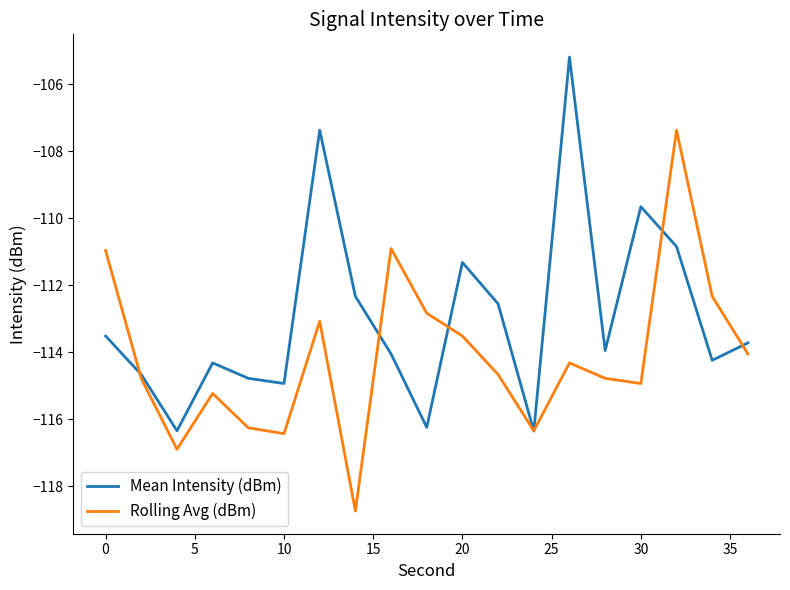

Which series has the largest total across all categories?

Mean Intensity (dBm)